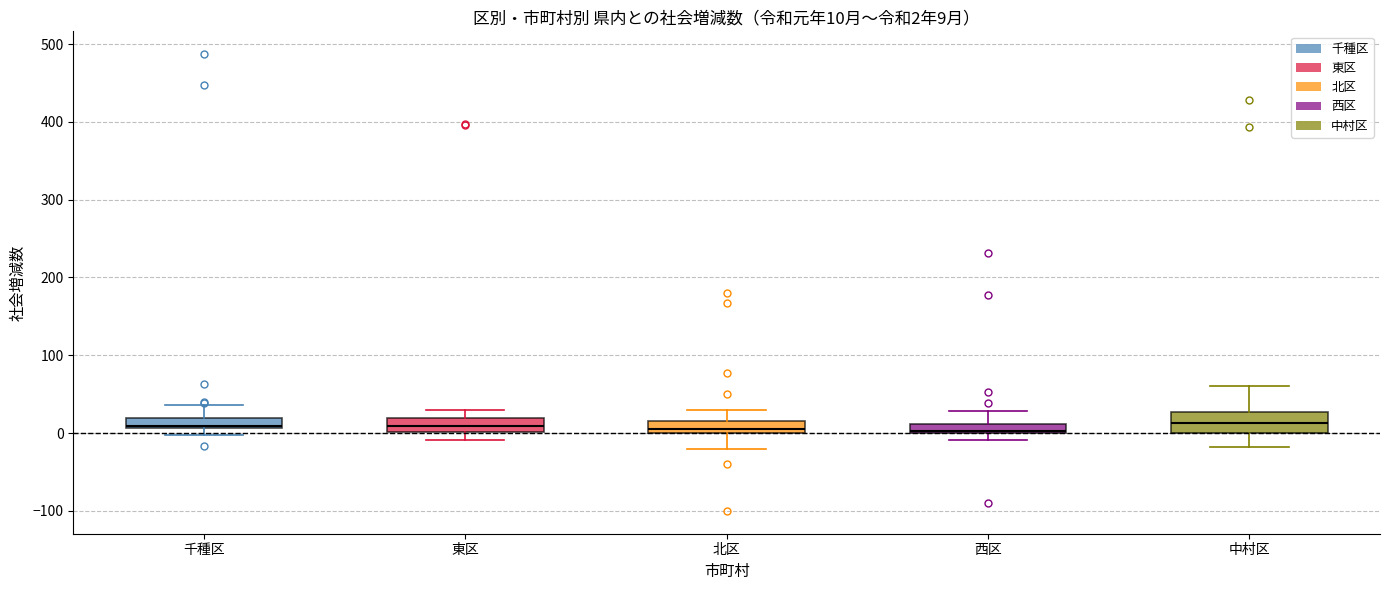

Which box is the tallest, from its lower edge to its upper edge?

中村区